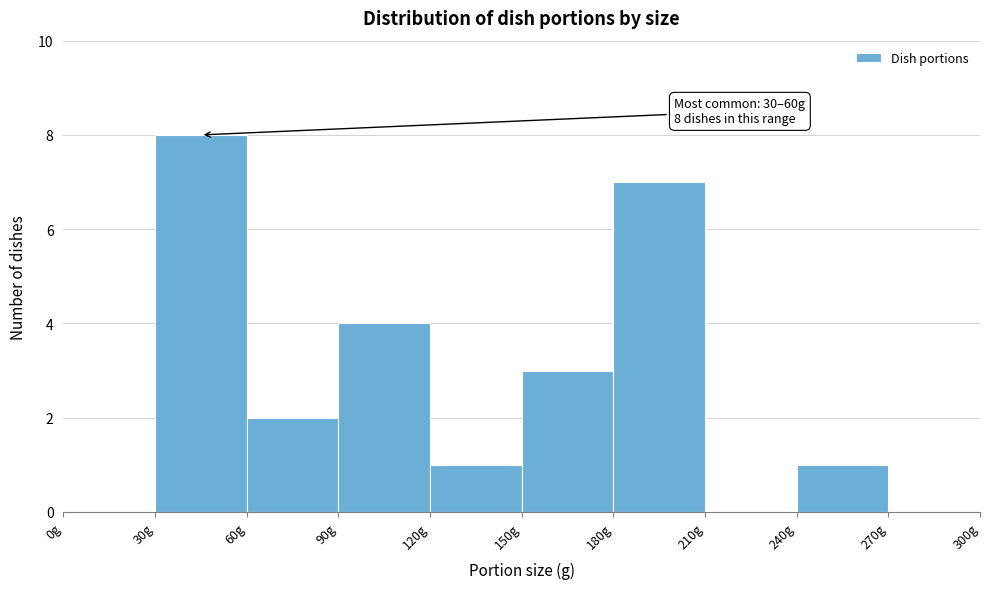

Which range on the x-axis has the tallest bar?

30 to 60